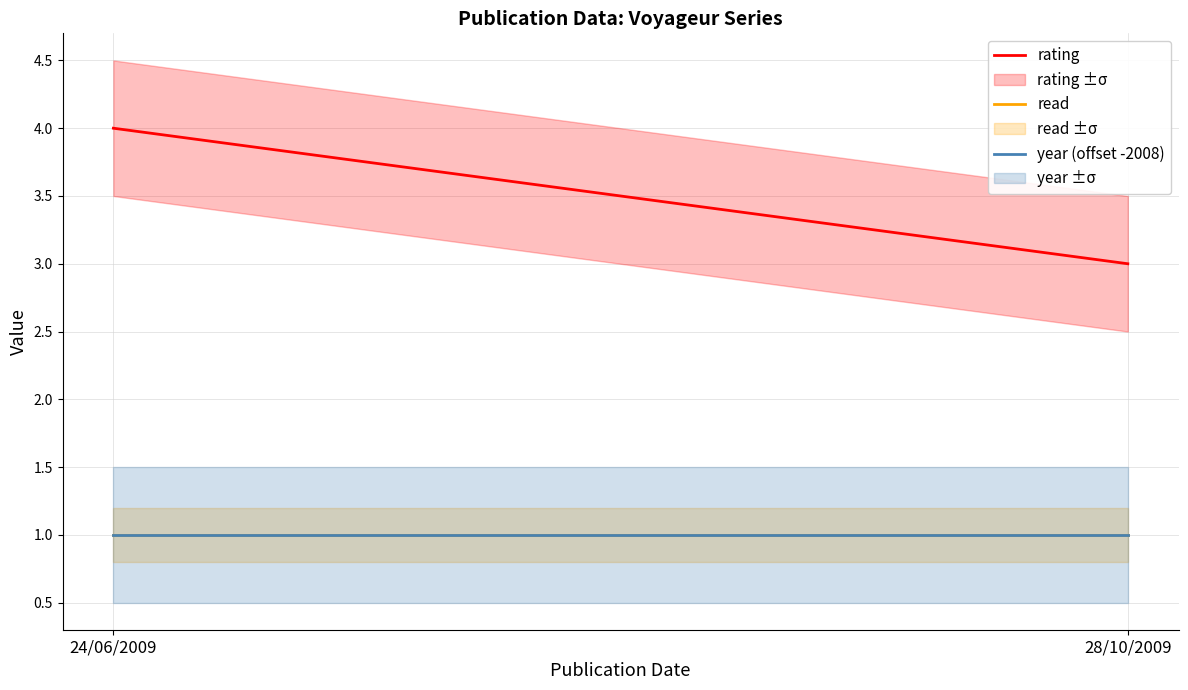

What position from the right is 24/06/2009?

2